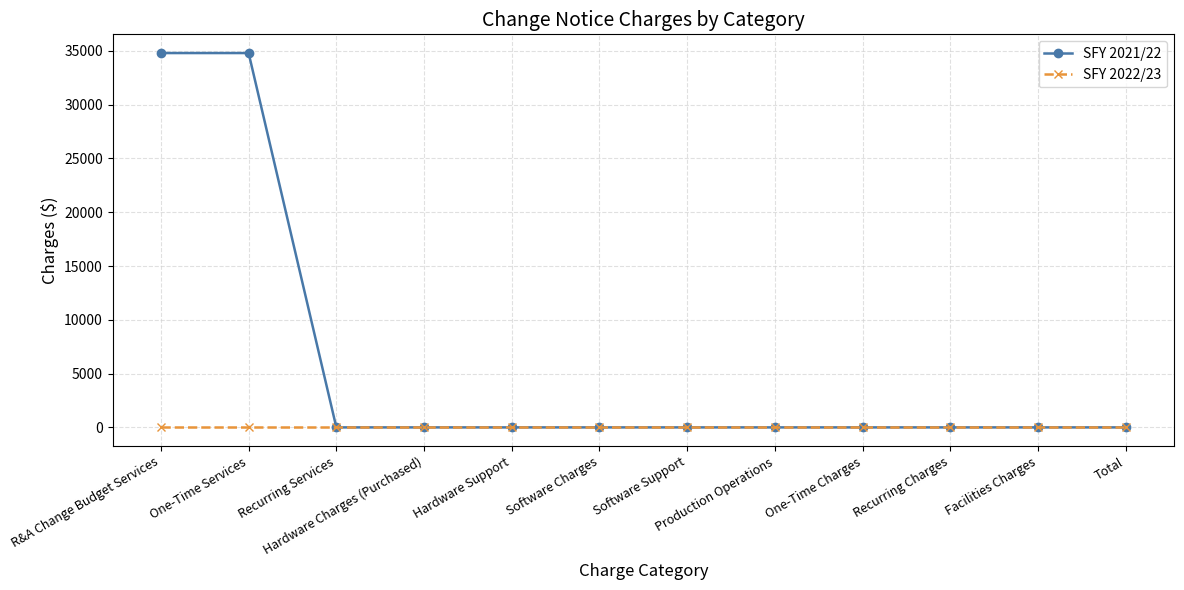

List the series in order of their overall mean, highest first.

SFY 2021/22, SFY 2022/23